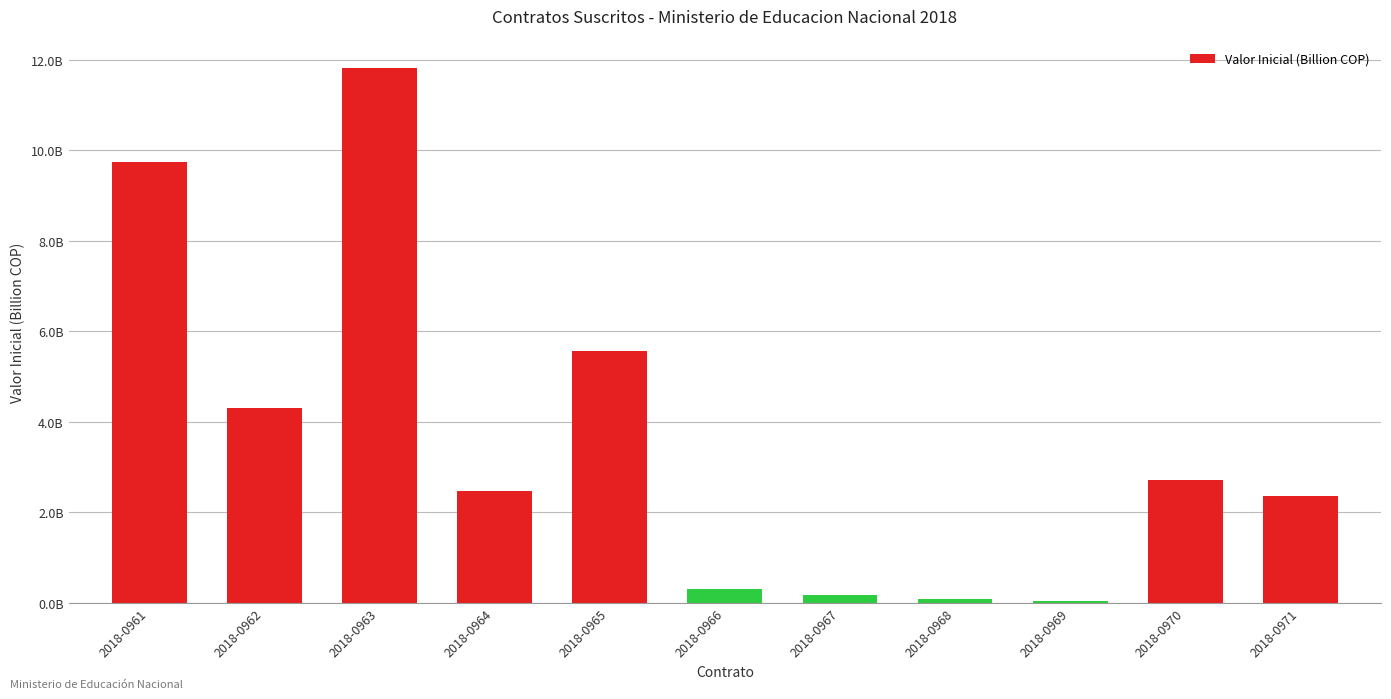

Rank the categories by value from lowest to highest.

2018-0969, 2018-0968, 2018-0967, 2018-0966, 2018-0971, 2018-0964, 2018-0970, 2018-0962, 2018-0965, 2018-0961, 2018-0963